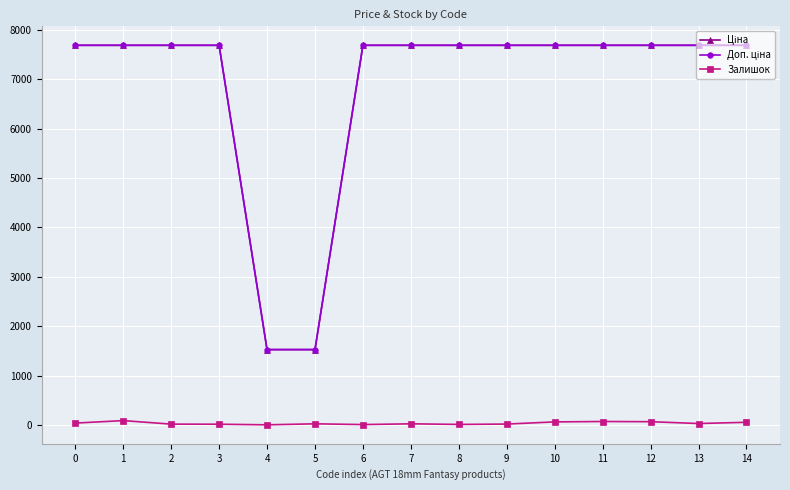

What is the maximum value shown in the chart?

7688.0